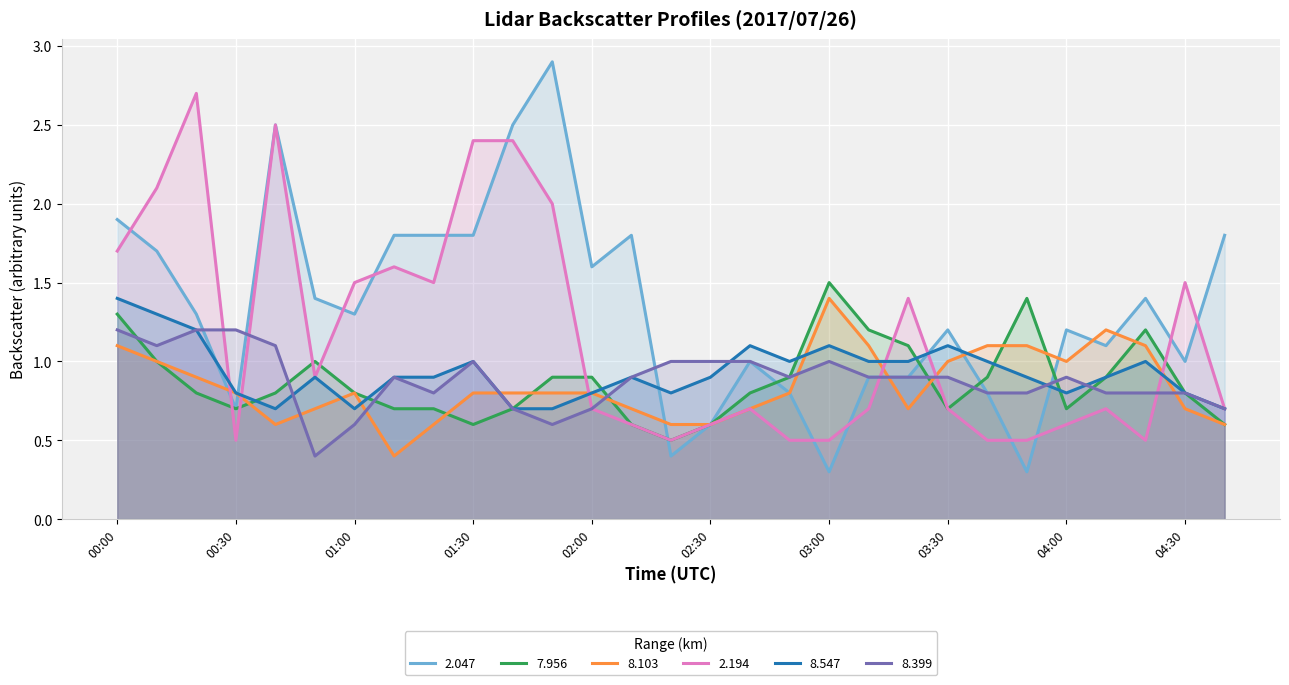

What is the sum of the 8.547 values at 02:10 and 00:30?

1.7